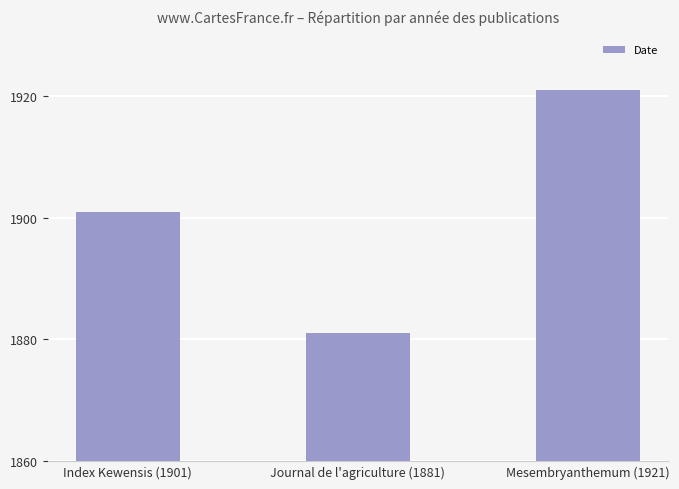

What is the ratio of the value at Mesembryanthemum (1921) to the value at Index Kewensis (1901)?

1.0